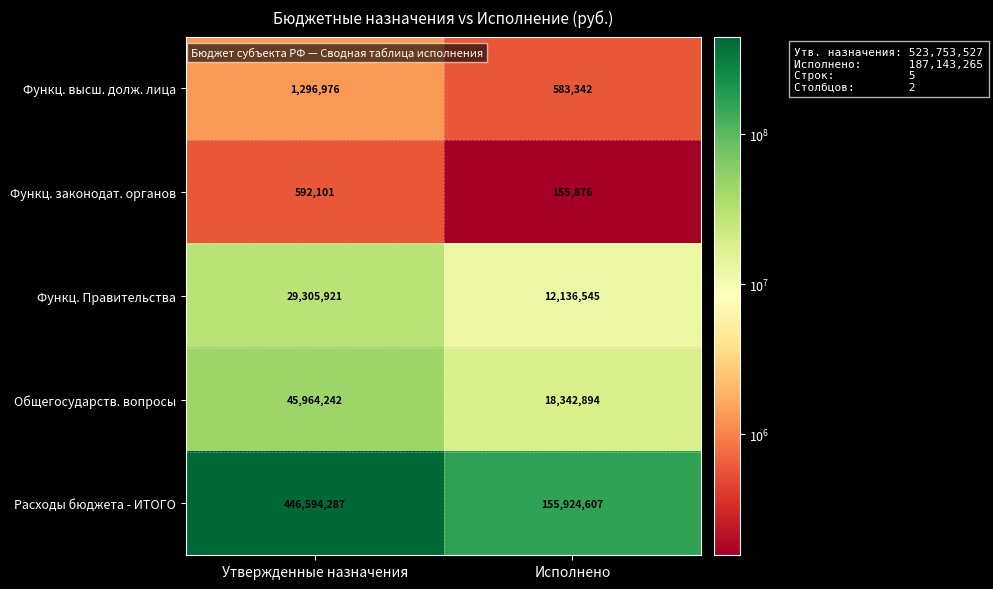

What is the difference between the maximum and minimum values in the Расходы бюджета - ИТОГО series?

290669680